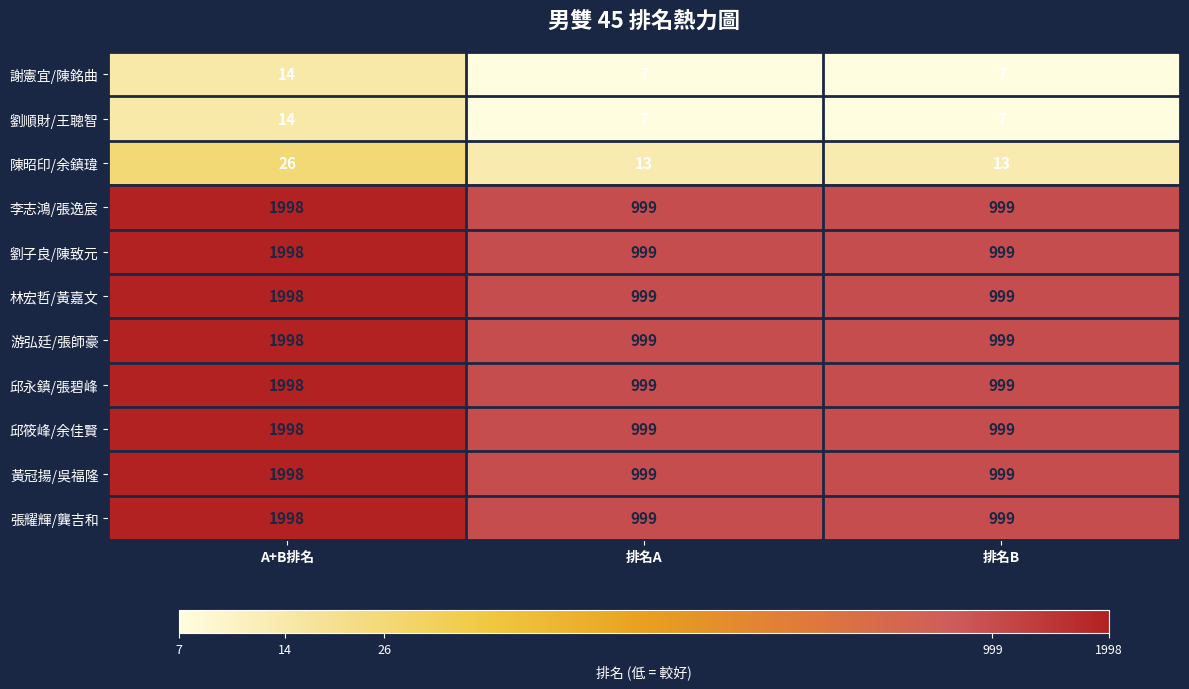

What is the difference between the 林宏哲/黃嘉文 values at A+B排名 and 排名A?

999